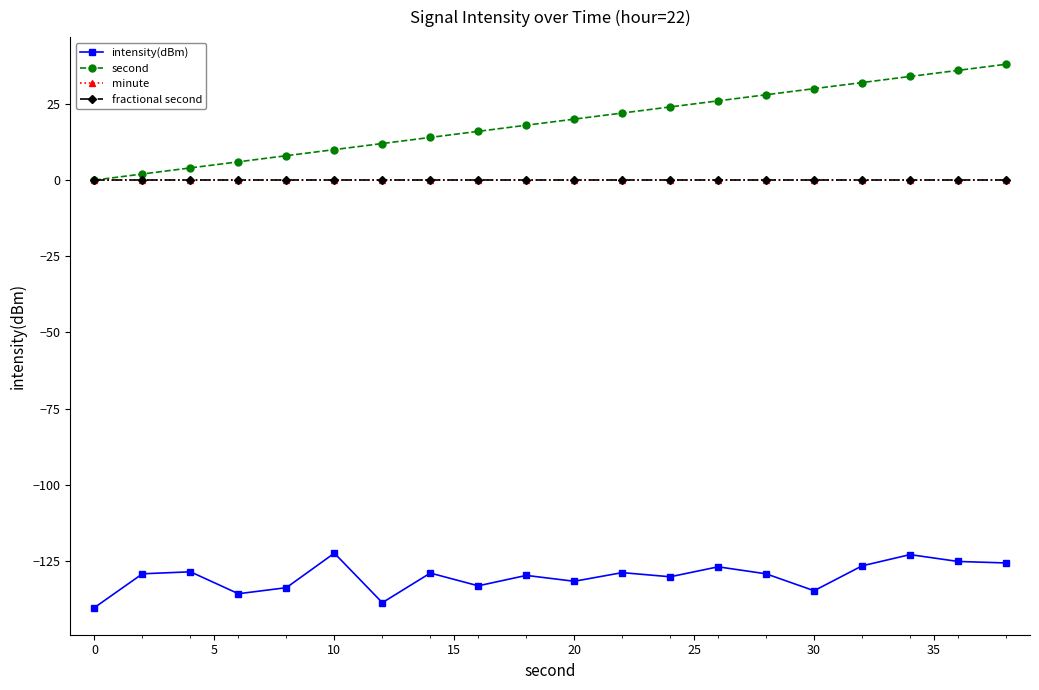

Is this an area chart (filled region under the line)?

No